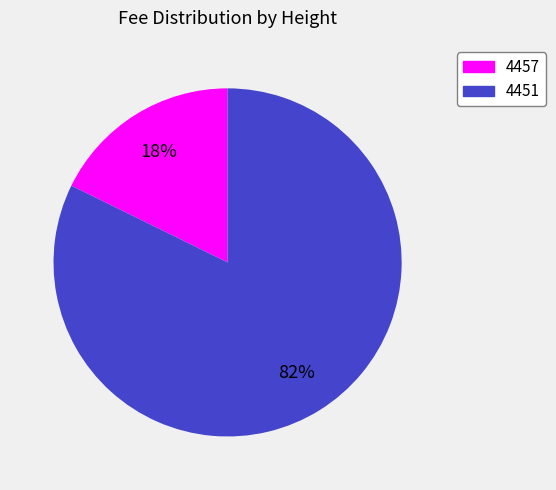

True or false: 4451 accounts for 82% of the total.

True